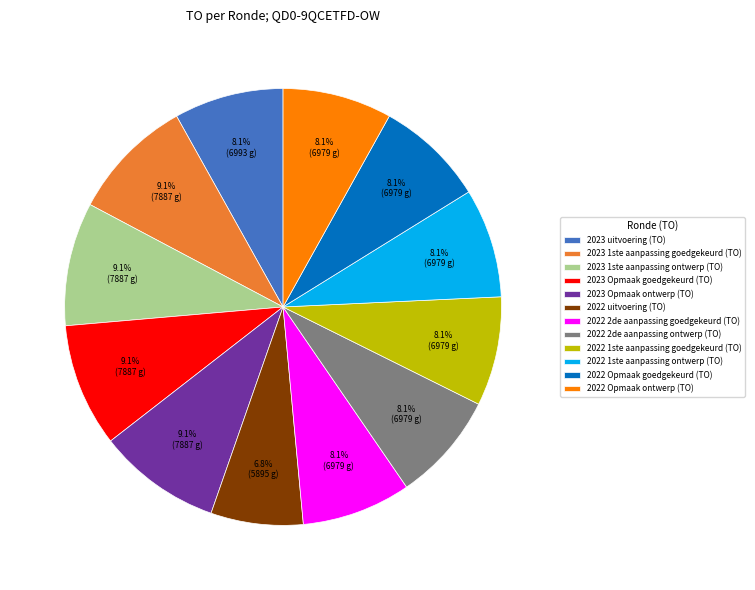

To the nearest percent, what is the combined percentage of 2023 1ste aanpassing goedgekeurd and 2023 1ste aanpassing ontwerp?

18%